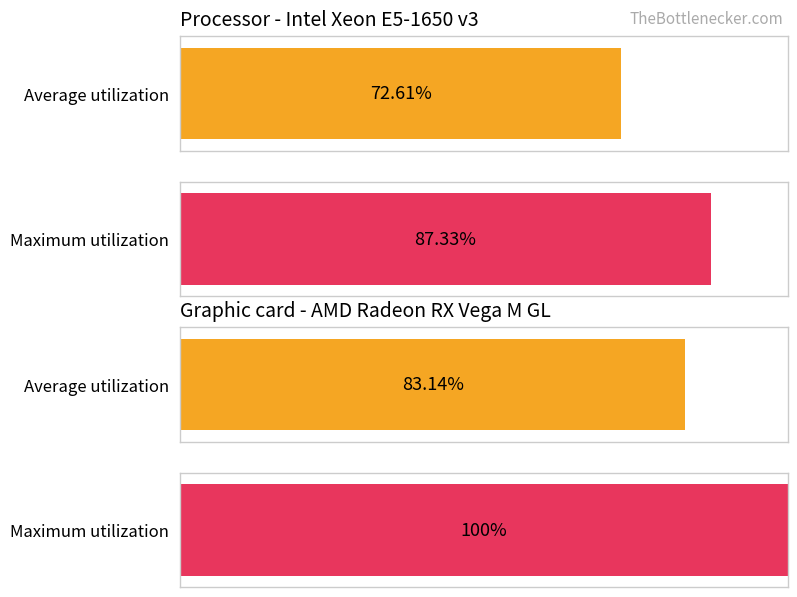

The value of Maximum utilization at 1900/1999 is 2. True or false?

False